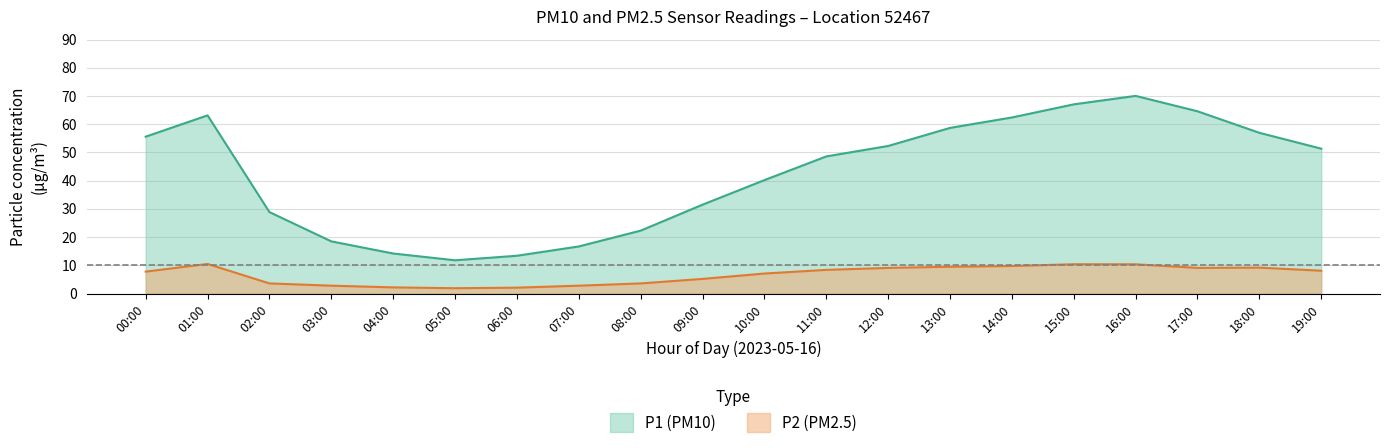

Is the value of P2 at 19:00 greater than the value of P1 at 08:00?

No